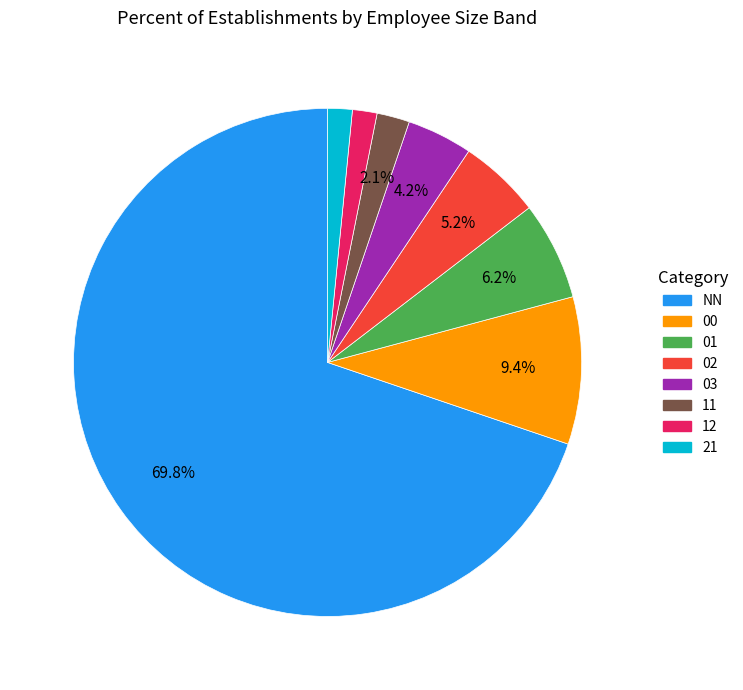

Which has a higher value, 11 or NN?

NN